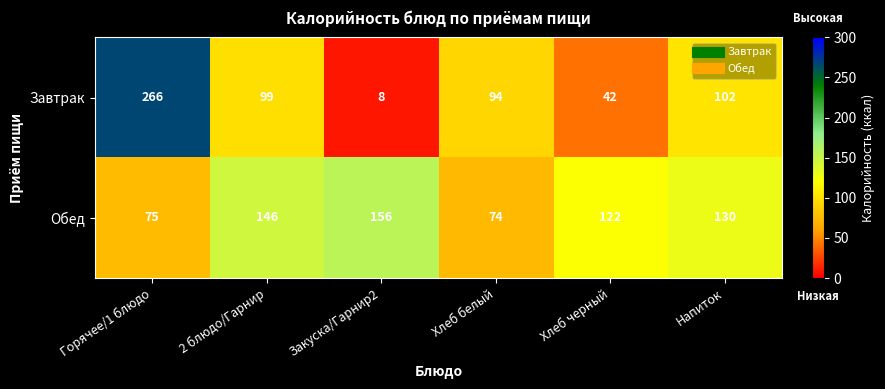

Which series has the widest spread of values?

Завтрак